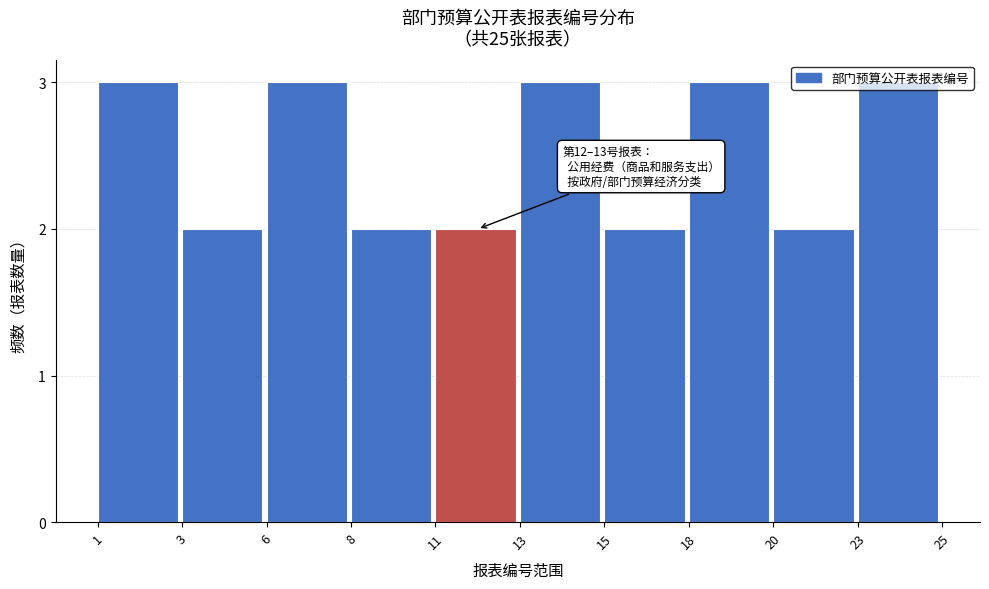

Read the value at 13.

3